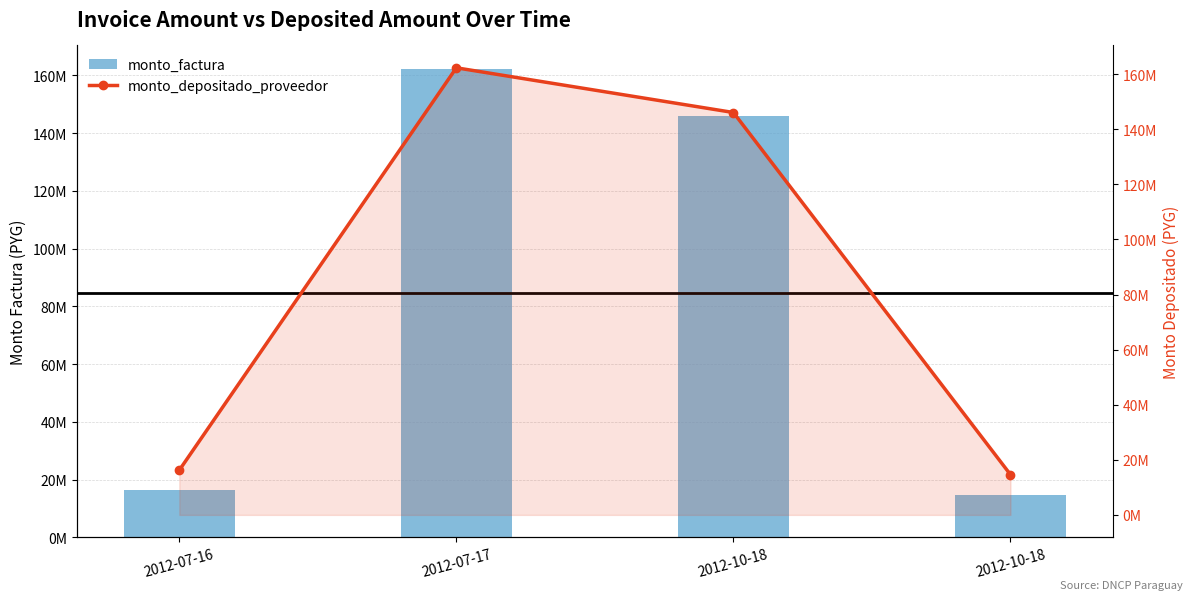

True or false: monto_depositado_proveedor has a value of 162289156 at 2012-07-17.

True